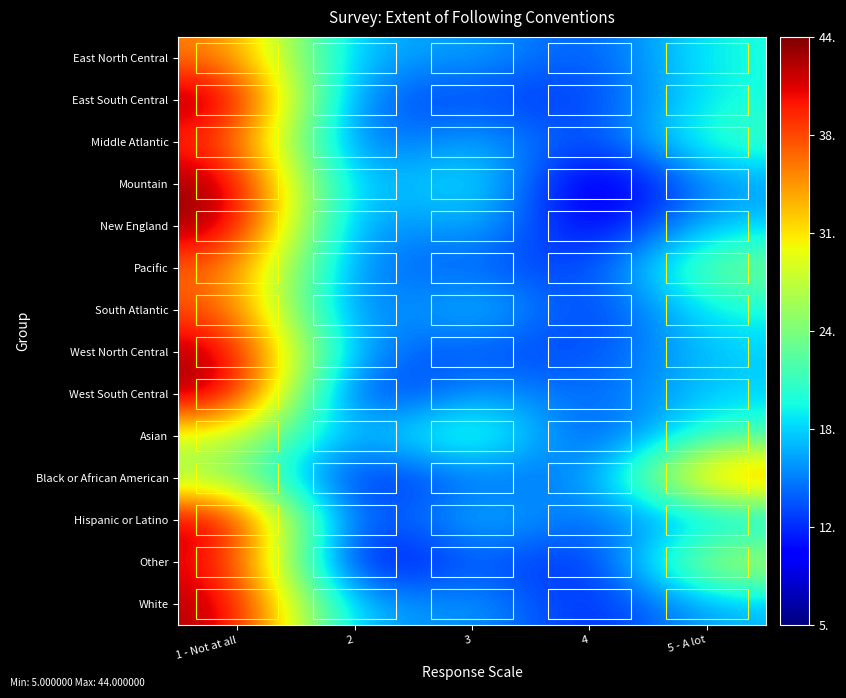

Which has a higher value, 2 or 5 - A lot?

5 - A lot